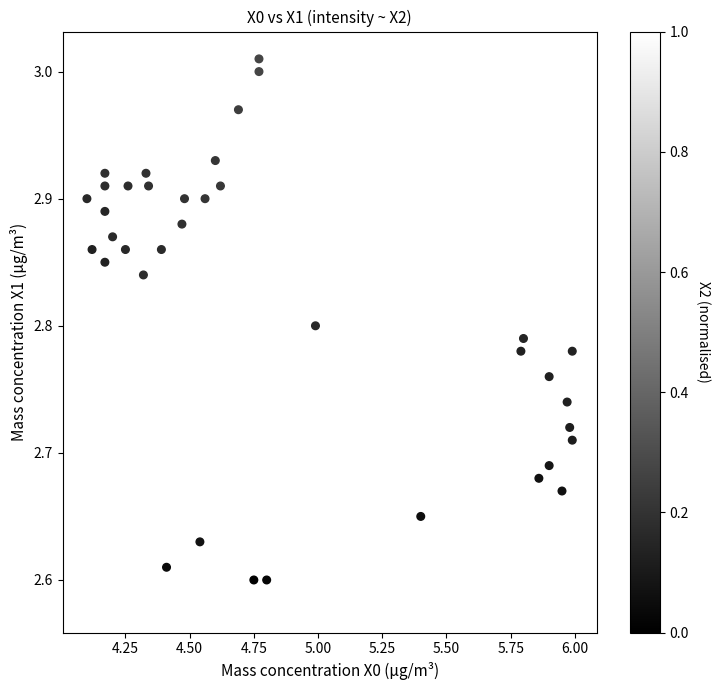

What is the range of Y values (max minus min)?

0.4